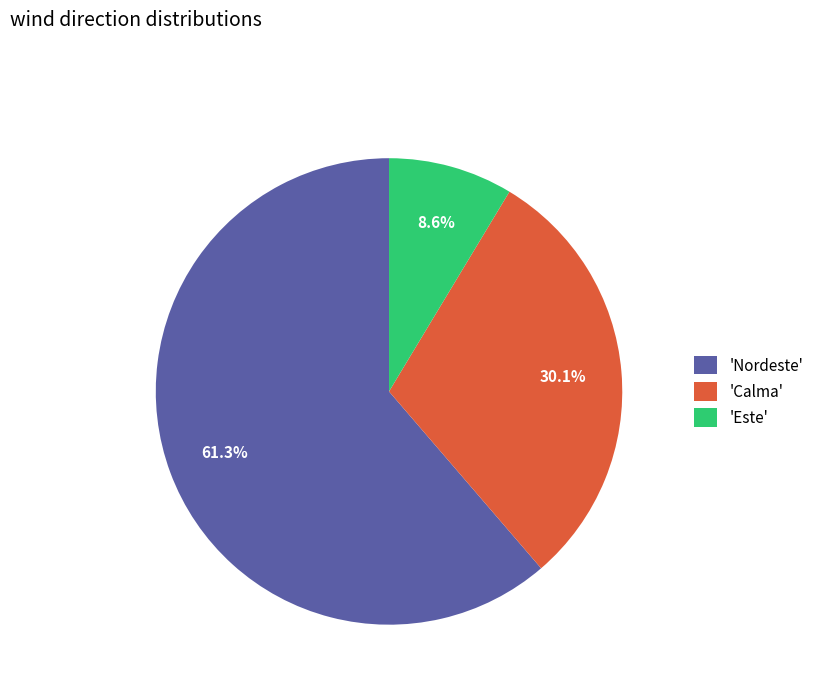

Combined, do 'Nordeste' and 'Este' account for over 50%?

Yes